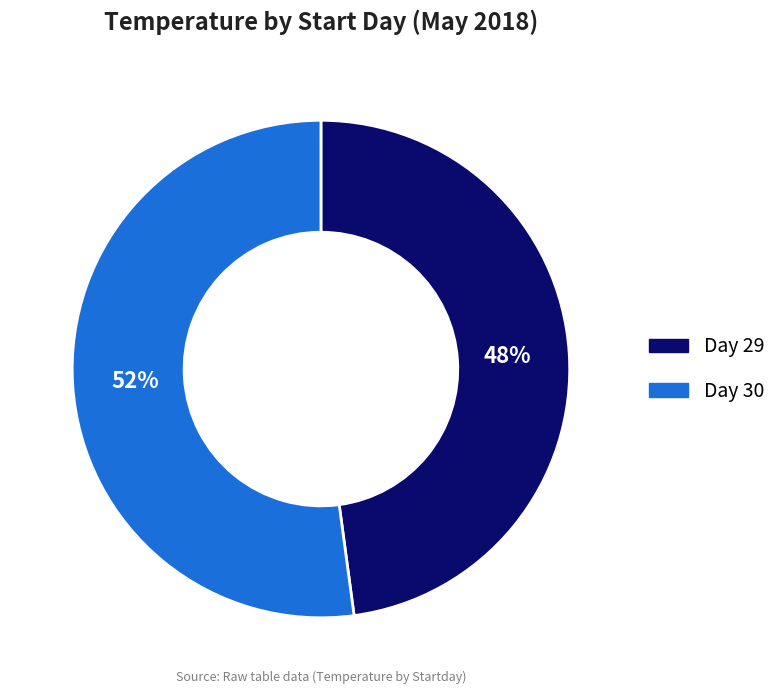

To the nearest percent, what is the average slice percentage?

50%